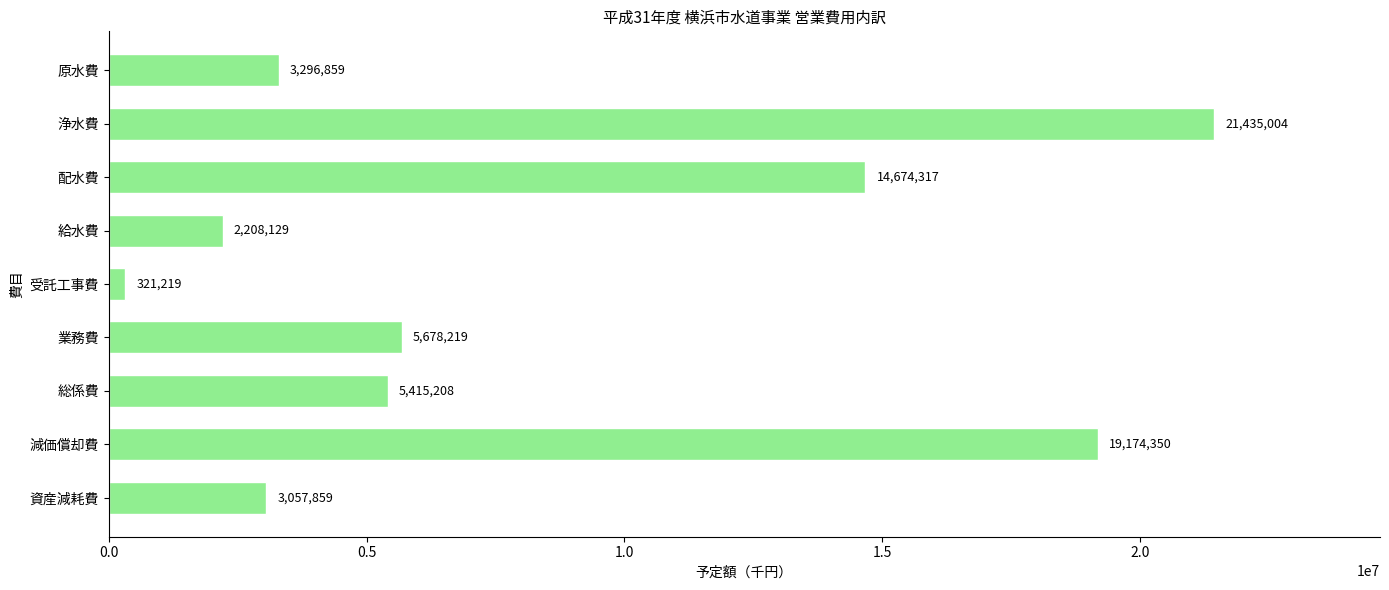

The chart shows a value of 3573880 at 給水費. True or false?

False